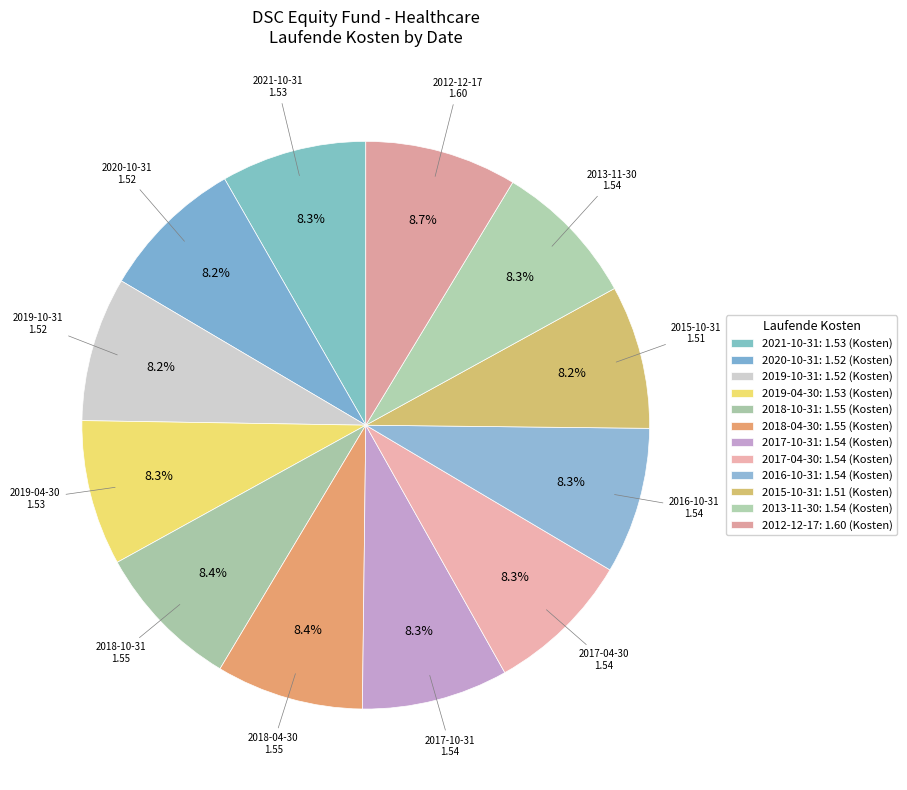

What percentage is the 2012-12-17 slice, to the nearest percent?

9%